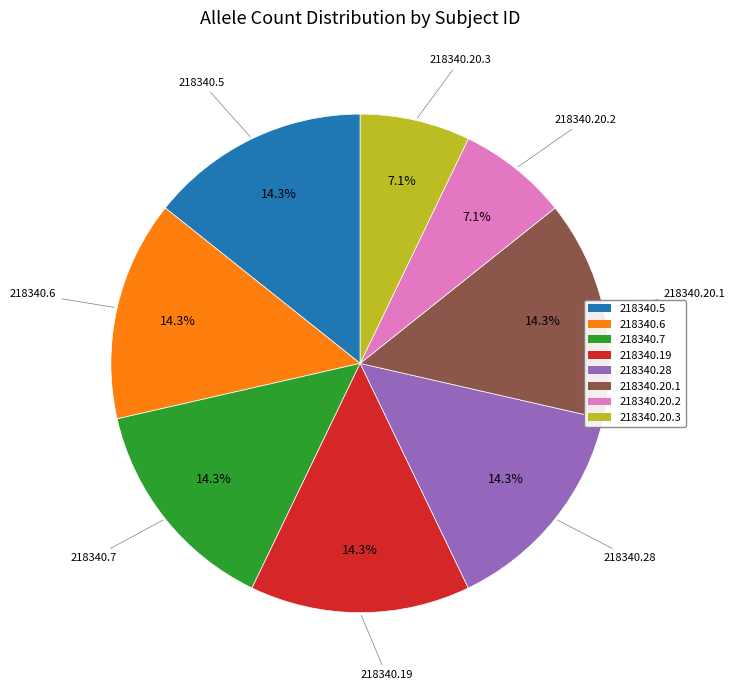

Does 218340.20.3 represent more than half of the total?

No